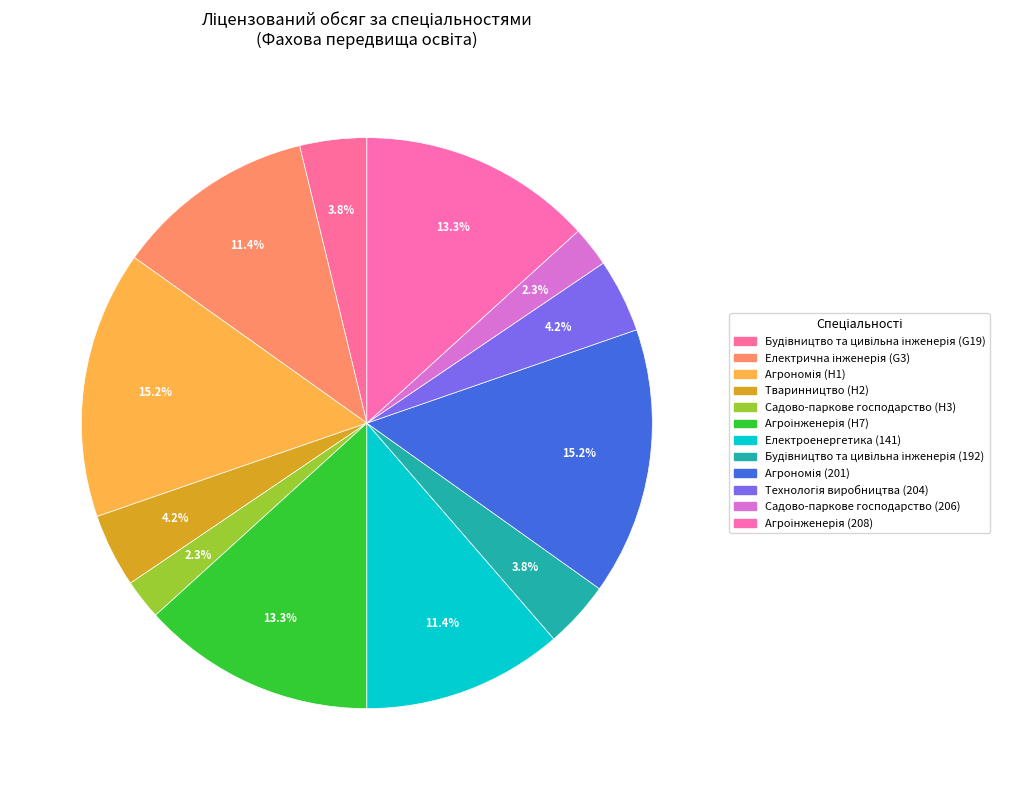

What is the change in value from Електрична інженерія (G3) to Садово-паркове господарство (H3)?

-120